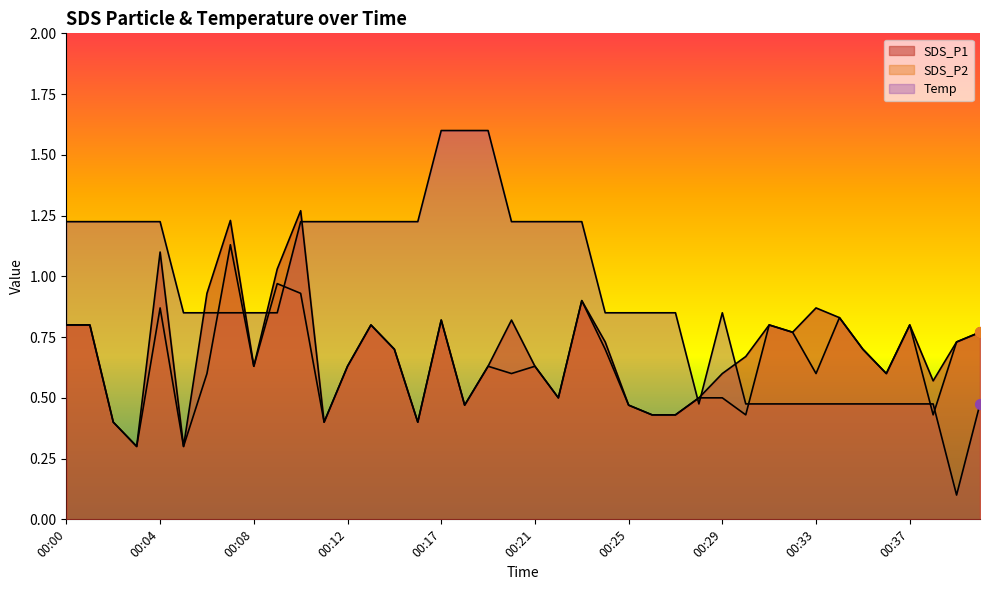

At which category is the sum across all series the highest?

00:10